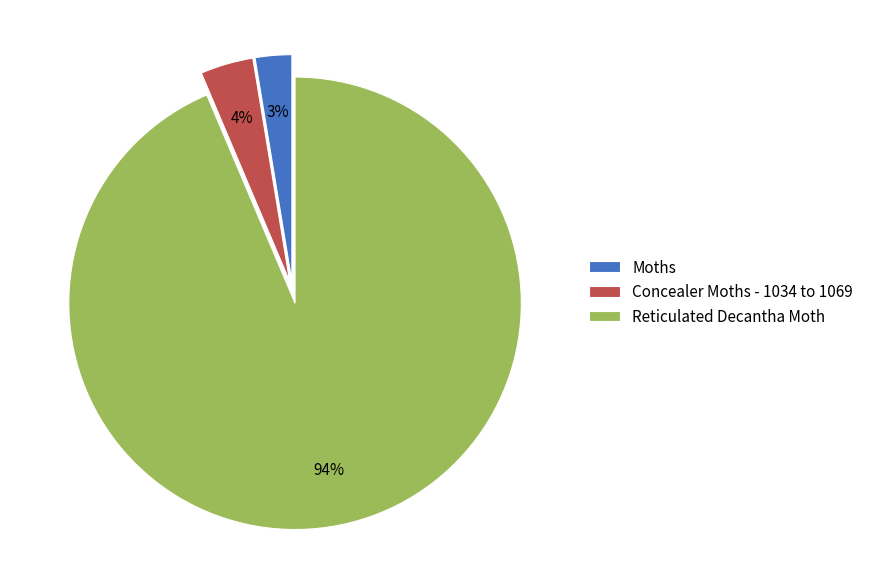

To the nearest percent, what portion does Moths represent?

3%